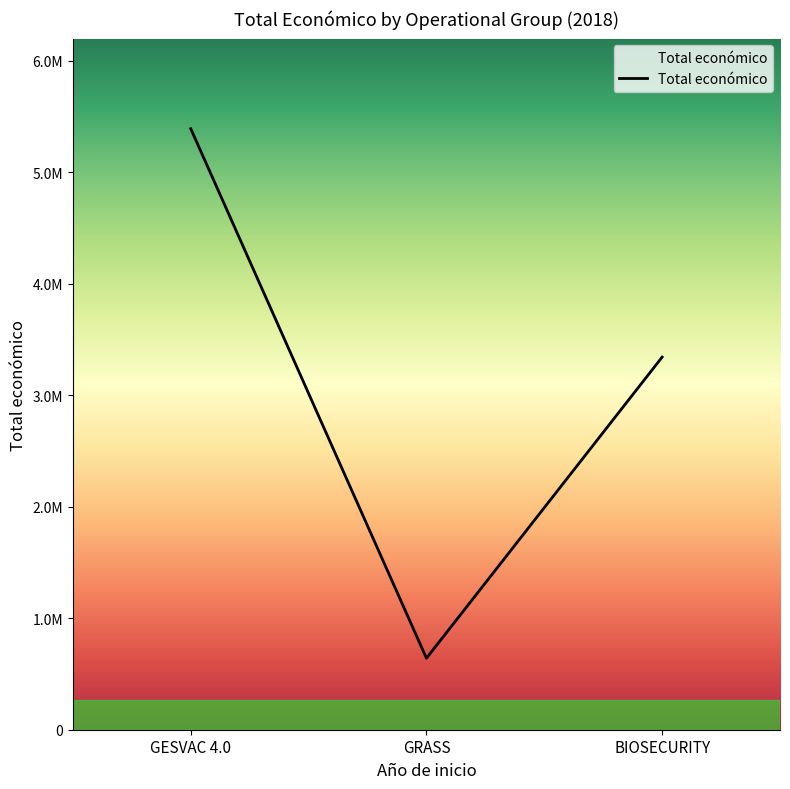

Is this an area chart (filled region under the line)?

No